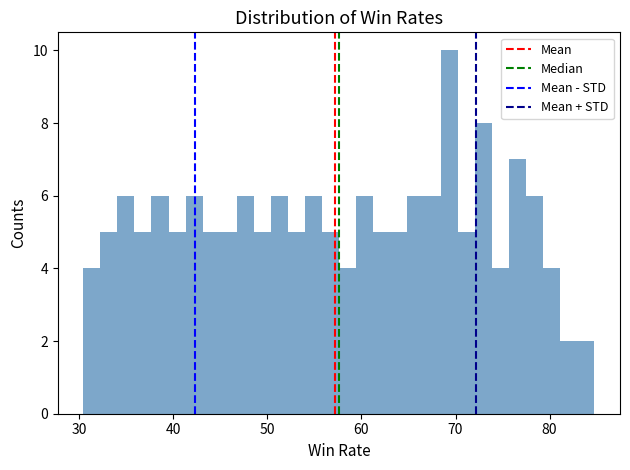

Read against the x-axis, roughly where is the centre of the tallest bar?

69